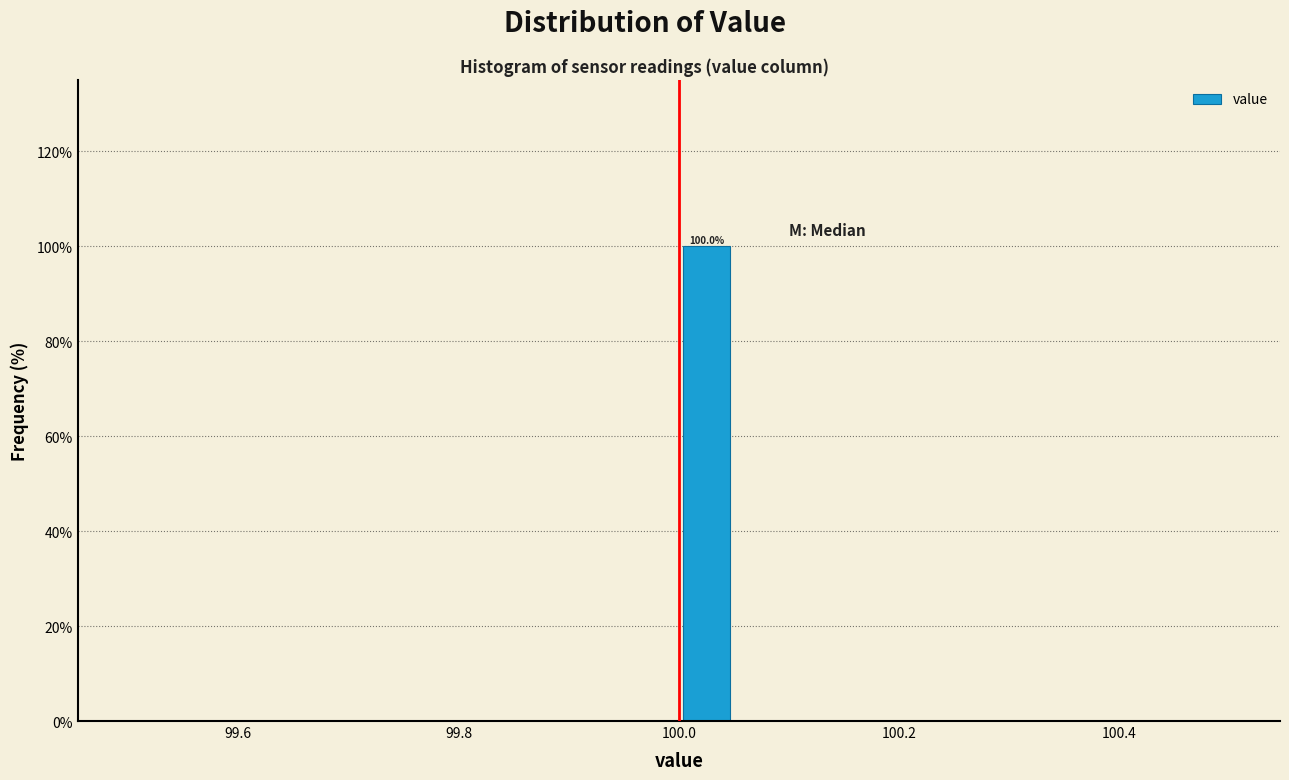

Read against the x-axis, roughly where is the centre of the tallest bar?

100.02